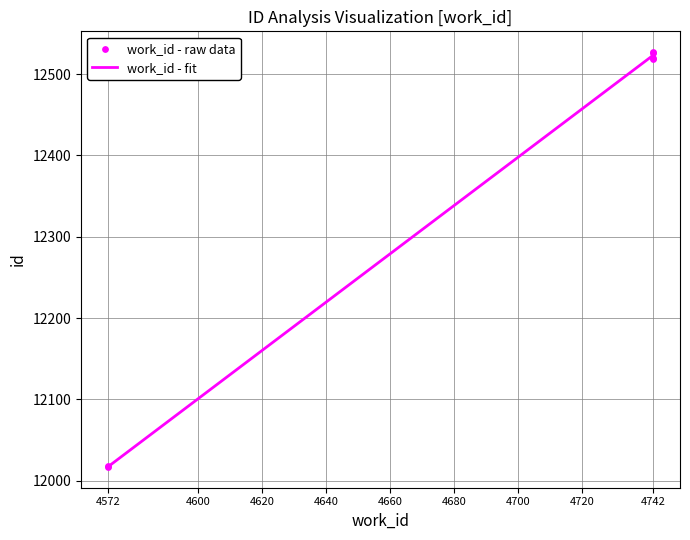

What is the maximum value for work_id - fit?

12522.8